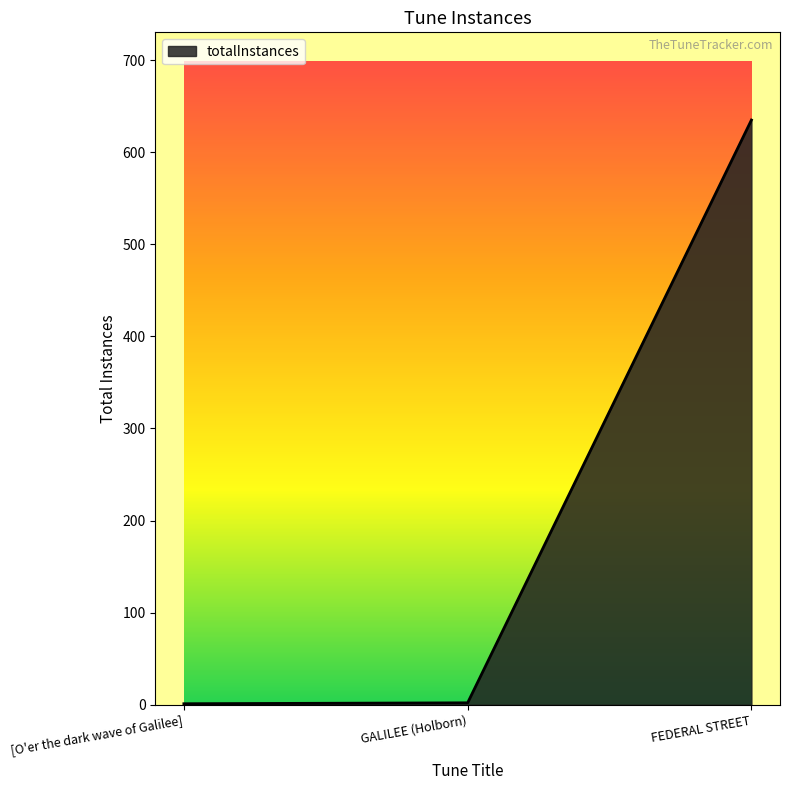

What is the average value?

213